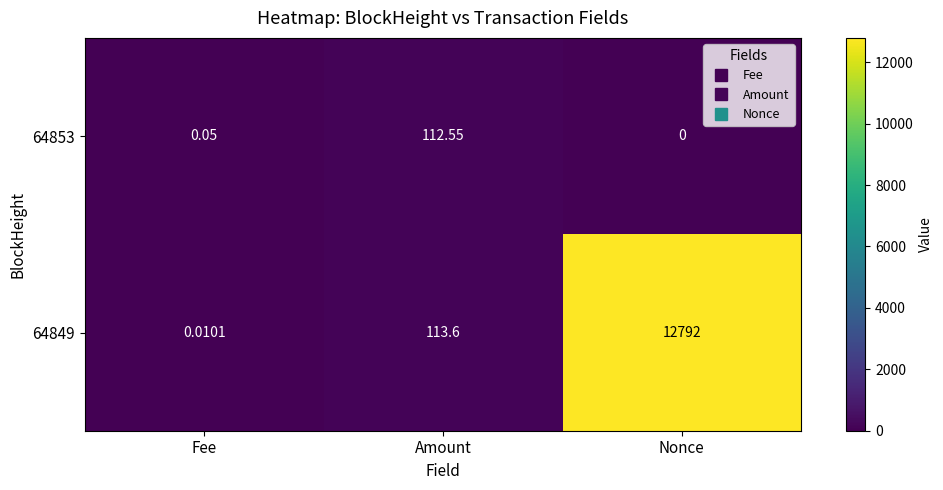

At which label does 64849 reach its minimum?

Fee